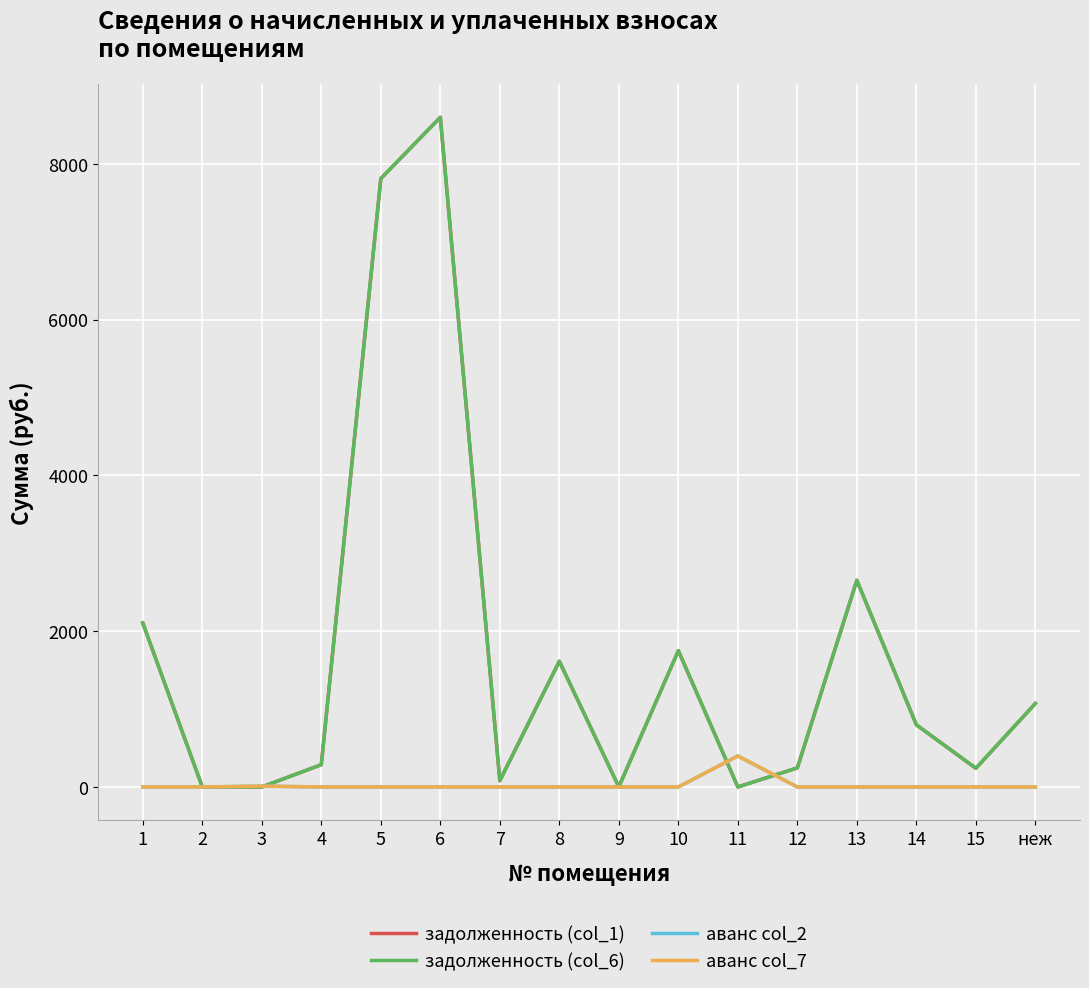

Between 3 and 5, which series saw the biggest shift?

задолженность (col_1)